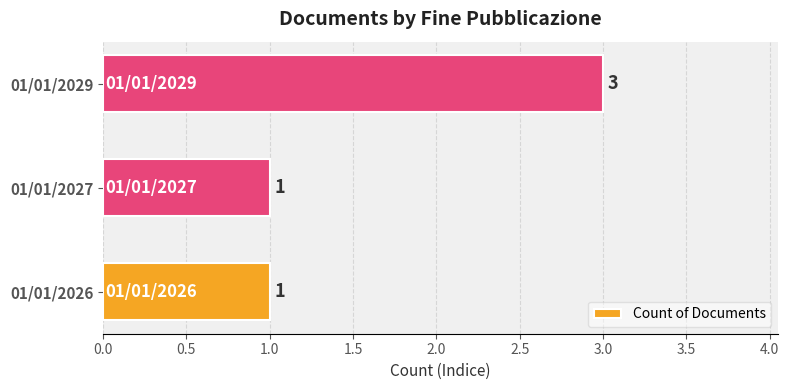

Approximately how many times larger is the value at 01/01/2027 compared to 01/01/2026?

1.0